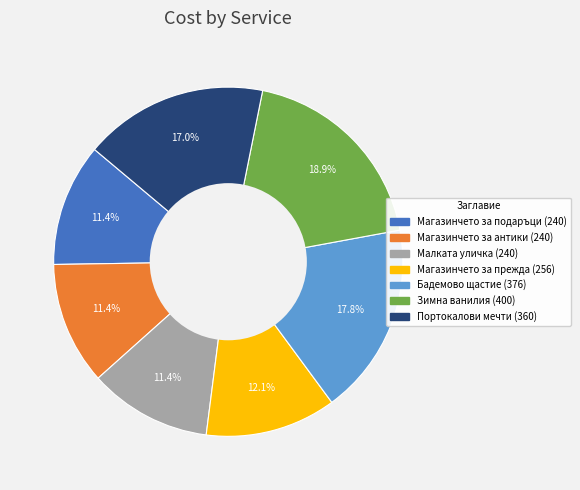

Is there a majority slice in this chart?

No